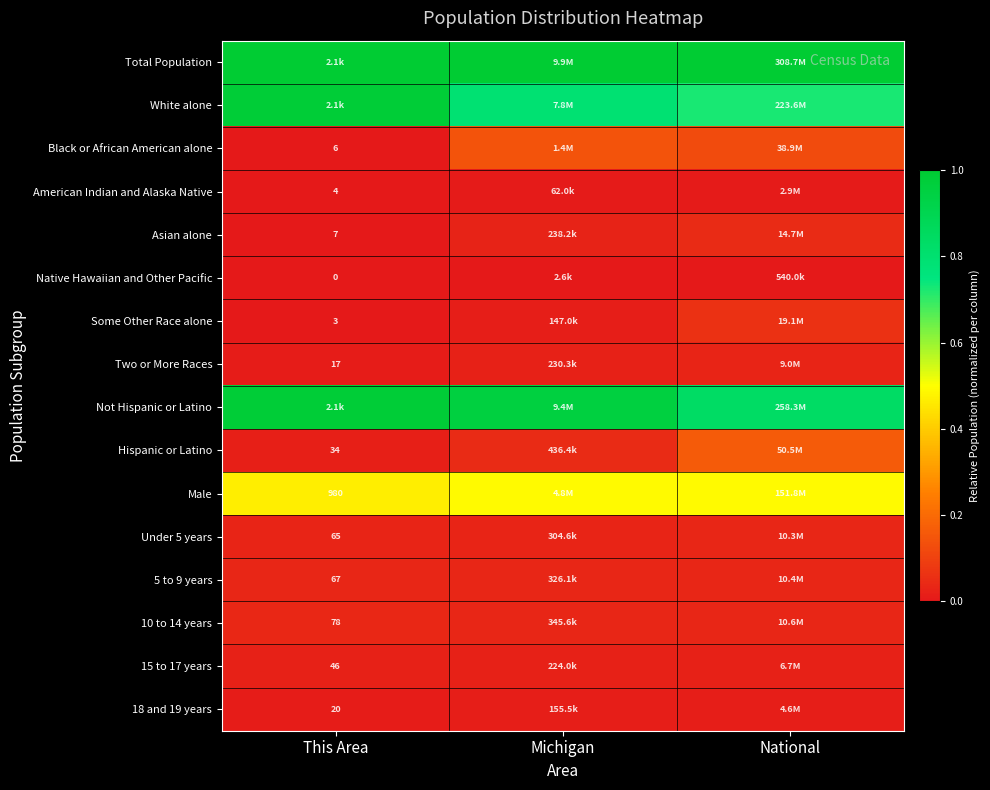

Rank the series at National from highest to lowest value.

Total Population, Not Hispanic or Latino, White alone, Male, Hispanic or Latino, Black or African American alone, Some Other Race alone, Asian alone, 10 to 14 years, 5 to 9 years, Under 5 years, Two or More Races, 15 to 17 years, 18 and 19 years, American Indian and Alaska Native, Native Hawaiian and Other Pacific